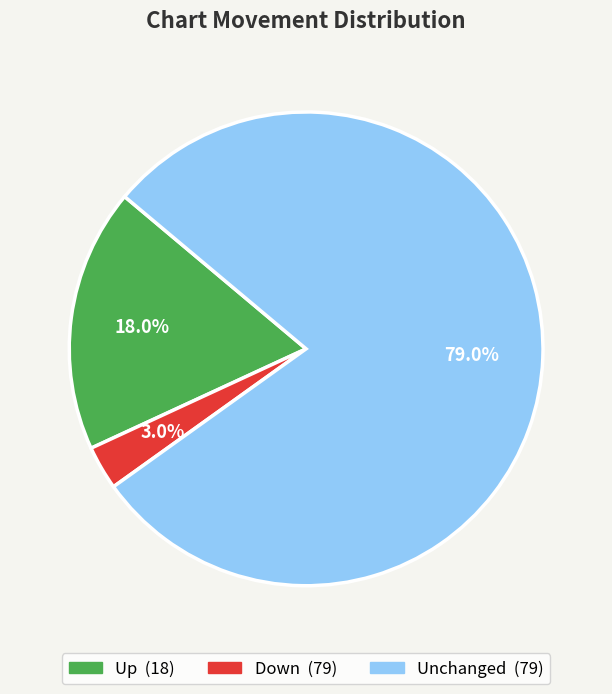

Is there any slice that represents more than half of the pie?

Yes